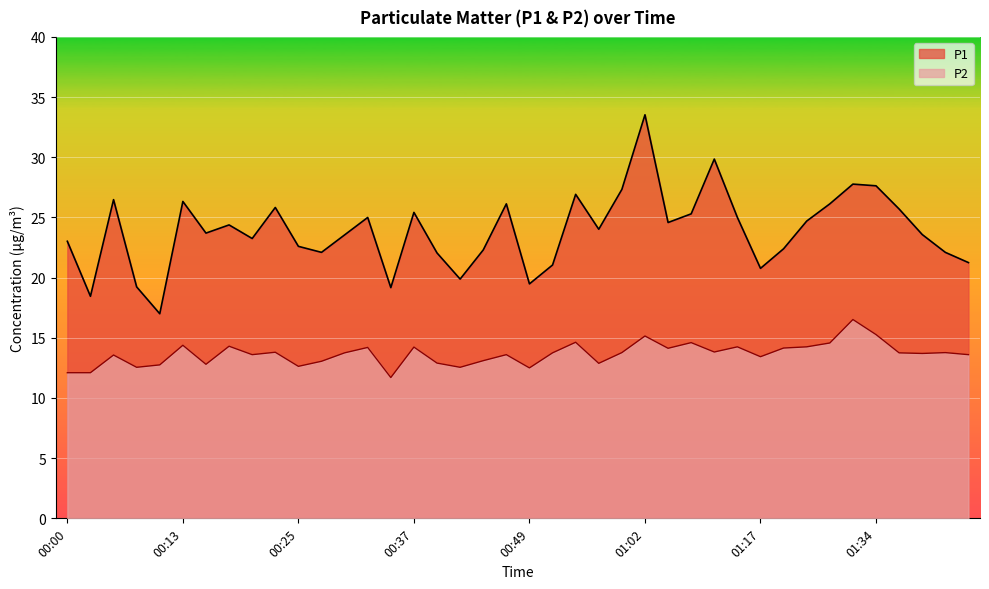

At which category does the chart reach its minimum across all series?

00:35